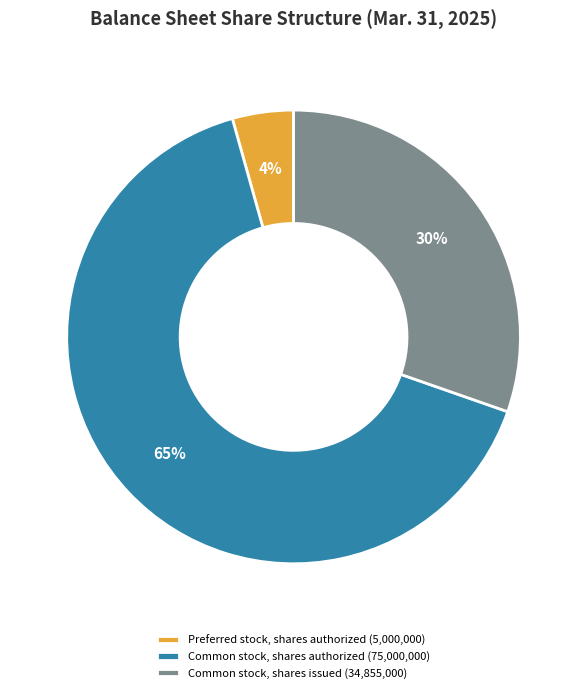

To the nearest percent, what is the combined percentage of Preferred stock, shares authorized (5,000,000) and Common stock, shares authorized (75,000,000)?

70%